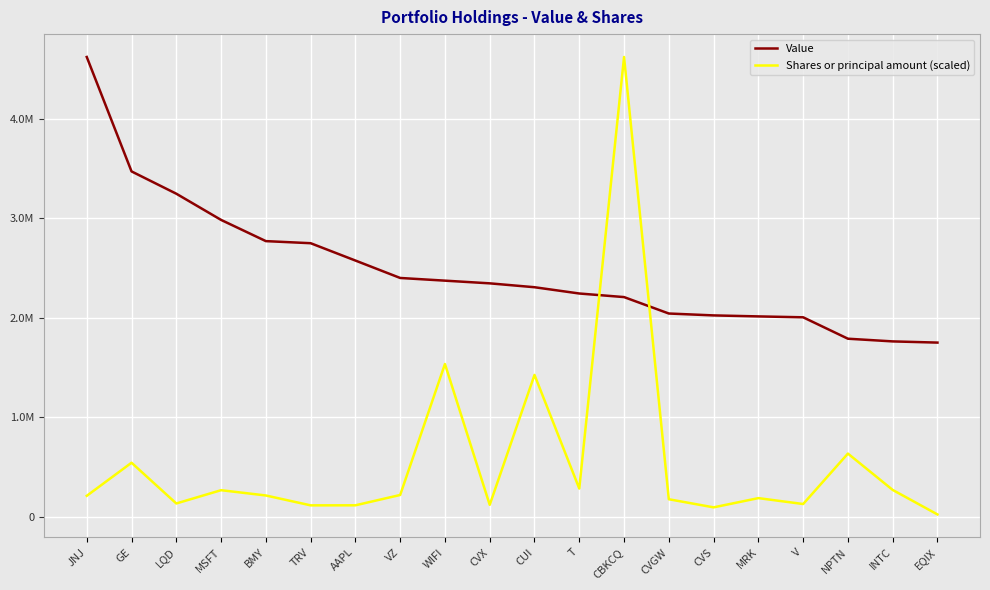

What are all the series names shown in the legend?

Value, Shares or principal amount (scaled)